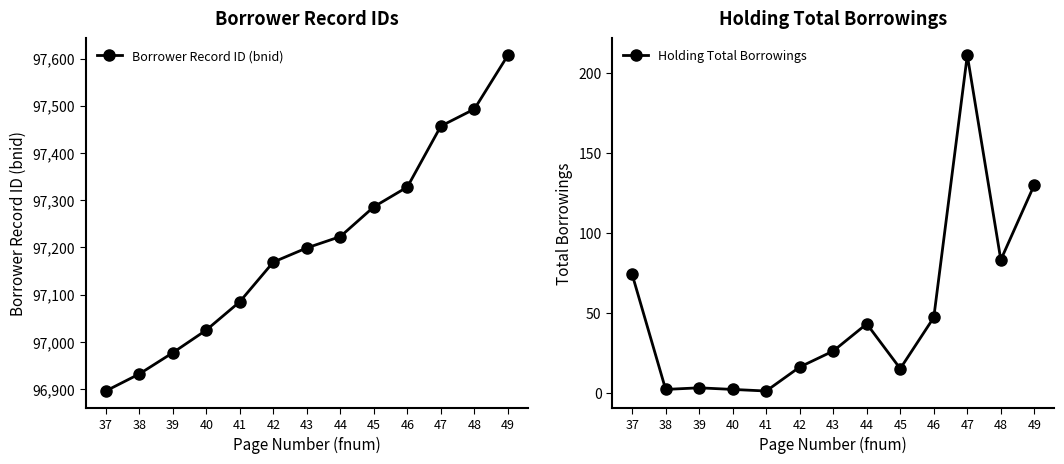

Reading left to right, what are all the values shown in this chart?

Borrower Record ID (bnid): 37=96896	38=96932	39=96977	40=97025	41=97085	42=97169	43=97199	44=97223	45=97286	46=97328	47=97457	48=97493	49=97607
Holding Total Borrowings: 37=74	38=2	39=3	40=2	41=1	42=16	43=26	44=43	45=15	46=47	47=211	48=83	49=130